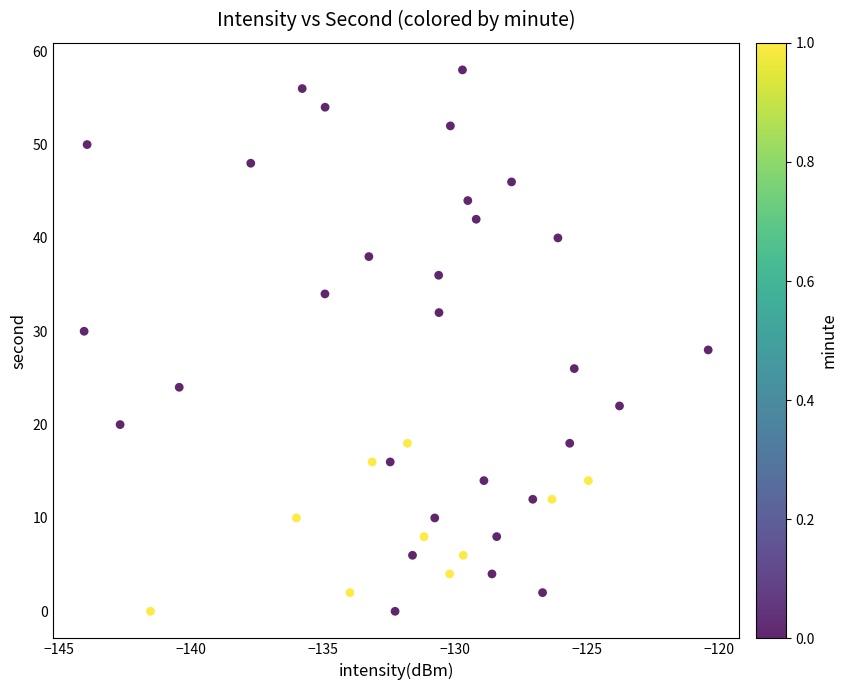

What is the range of Y values (max minus min)?

58